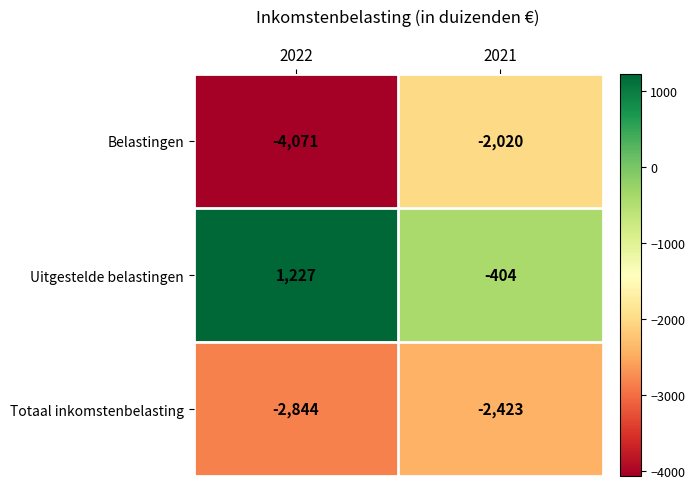

At which label is Uitgestelde belastingen closest to 411?

2021